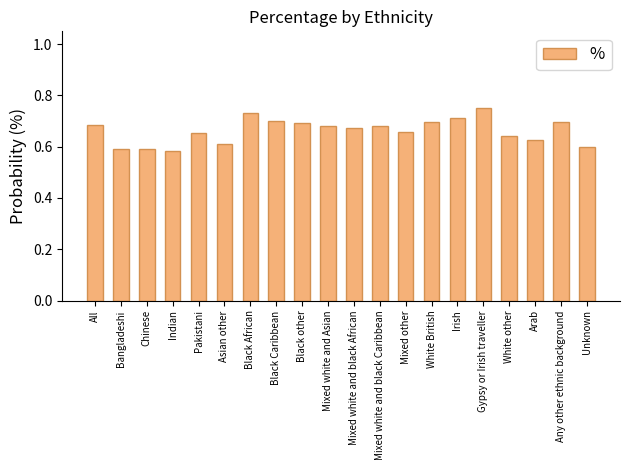

What is the sum of the values at Black other and Indian?

1.3